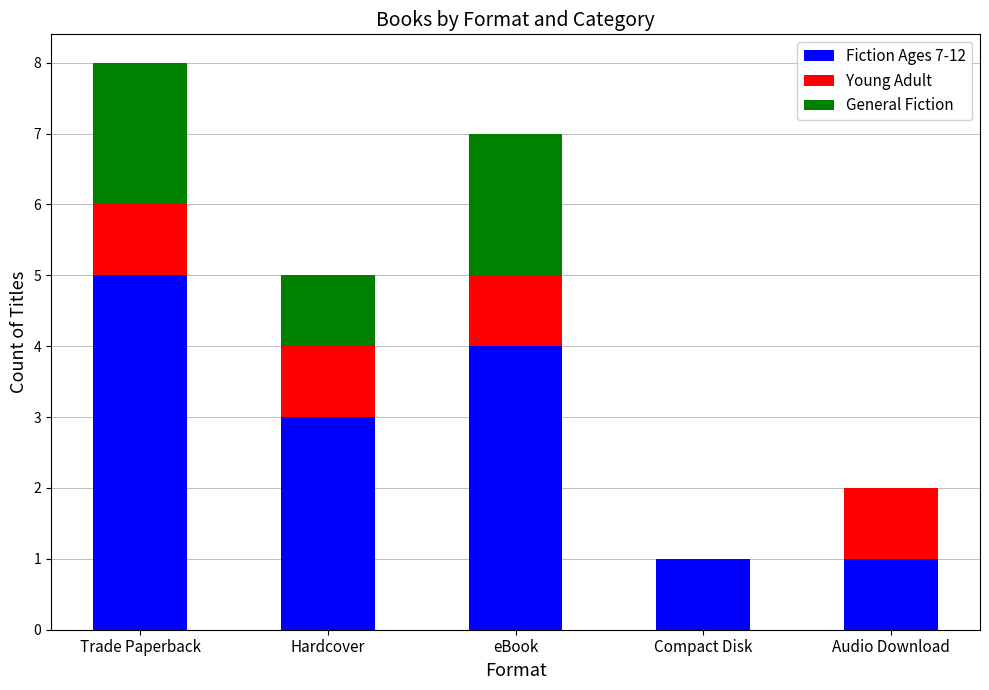

What is the sum of all Fiction Ages 7-12 values?

14